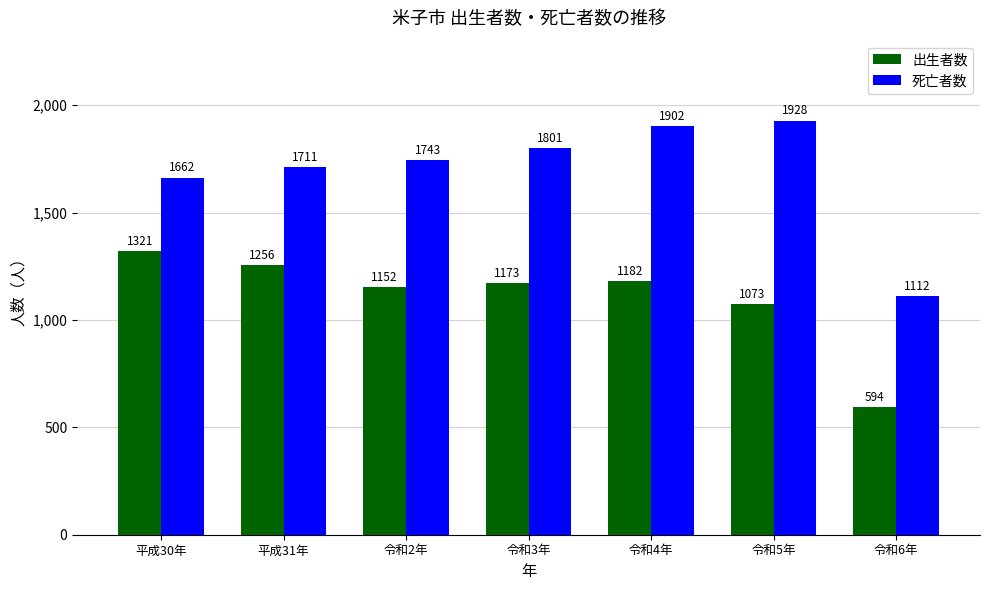

List the series in order of their peak value, lowest first.

出生者数, 死亡者数